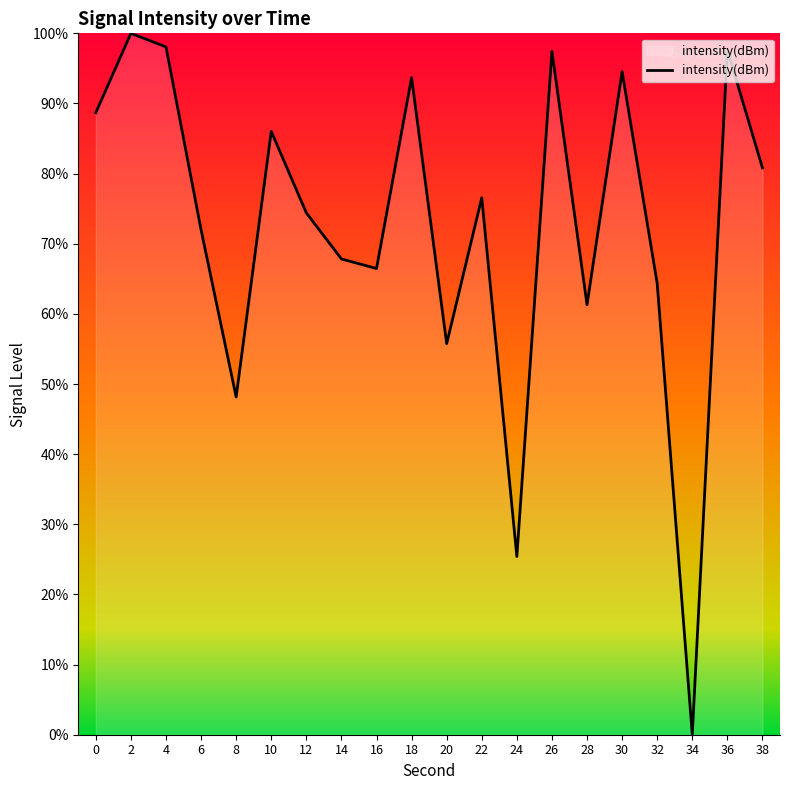

What is the sum of the values at 28 and 30?

155.8